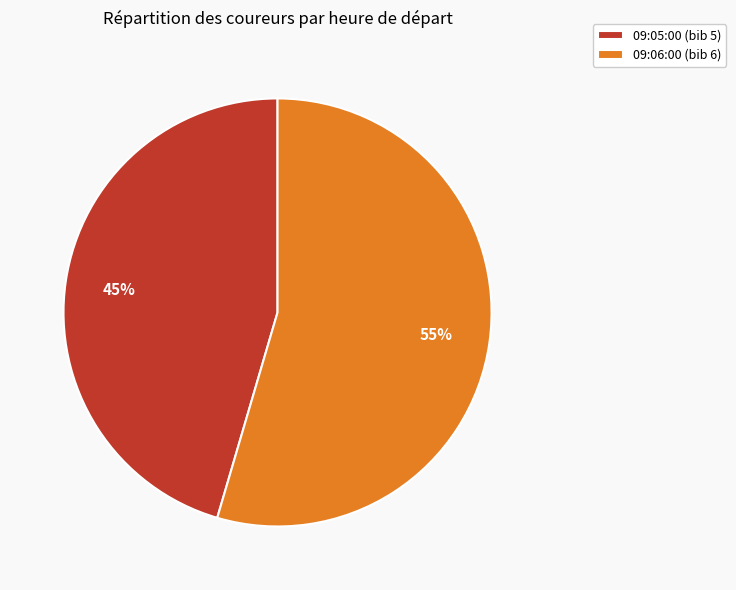

True or false: 09:05:00 accounts for 45% of the total.

True